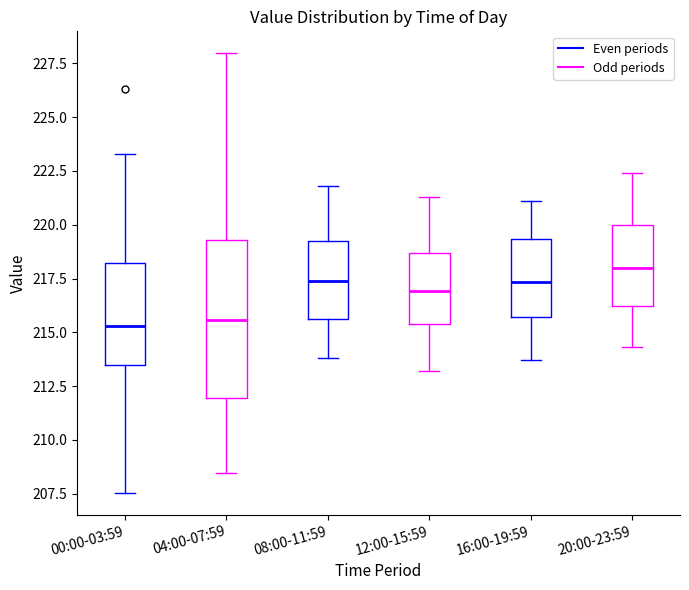

Where does the median line of the box for 12:00-15:59 sit on the y-axis? The values are not printed on the chart, so give them approximately, as read against the axis.

217.0